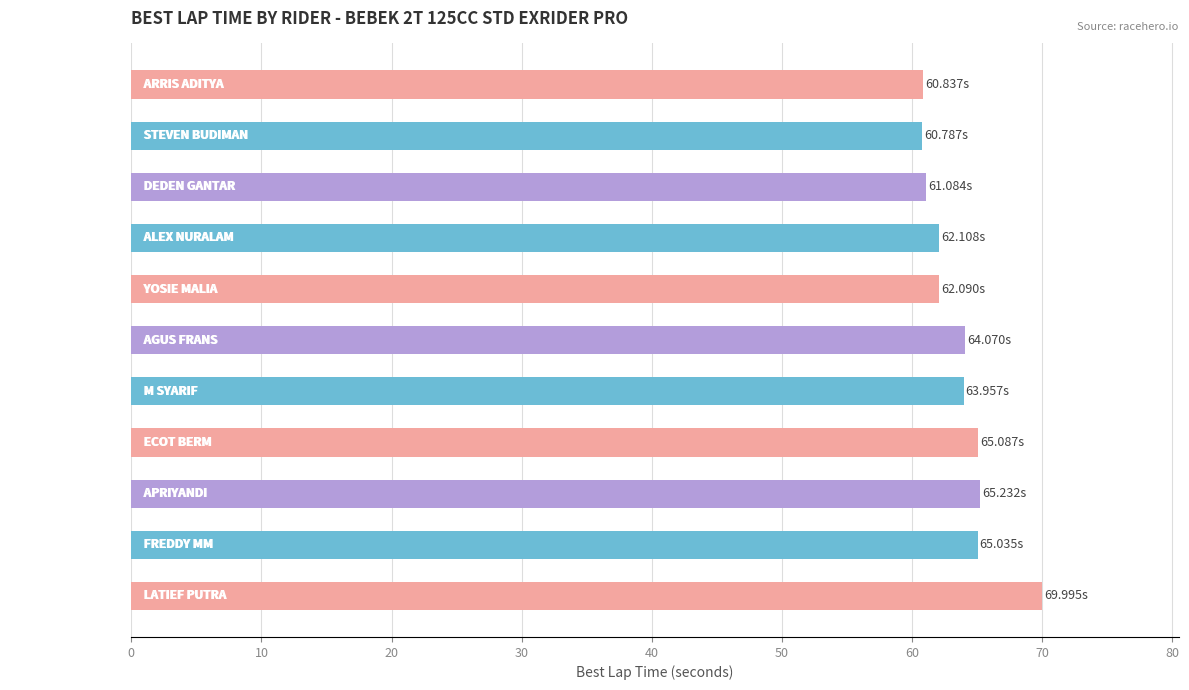

At which category does the chart reach its peak across all series?

LATIEF PUTRA